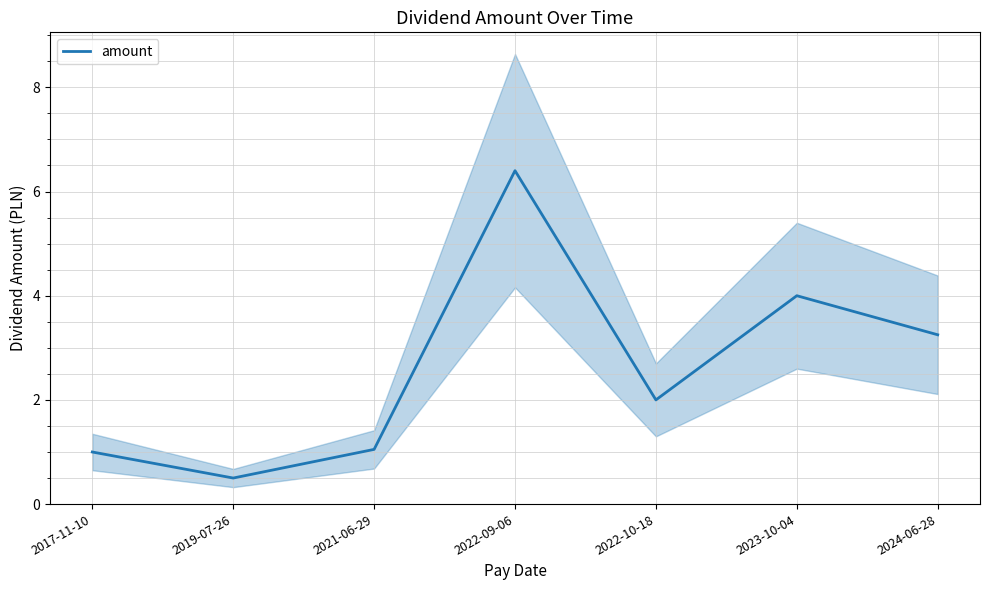

Which category has the lowest value across all series?

2019-07-26